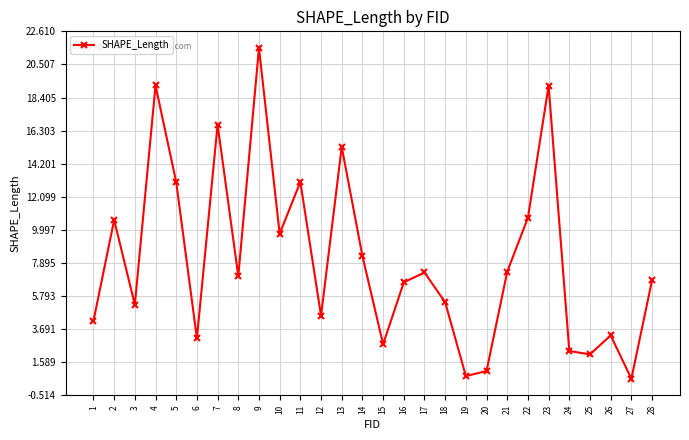

Between 24 and 3, which is larger?

3